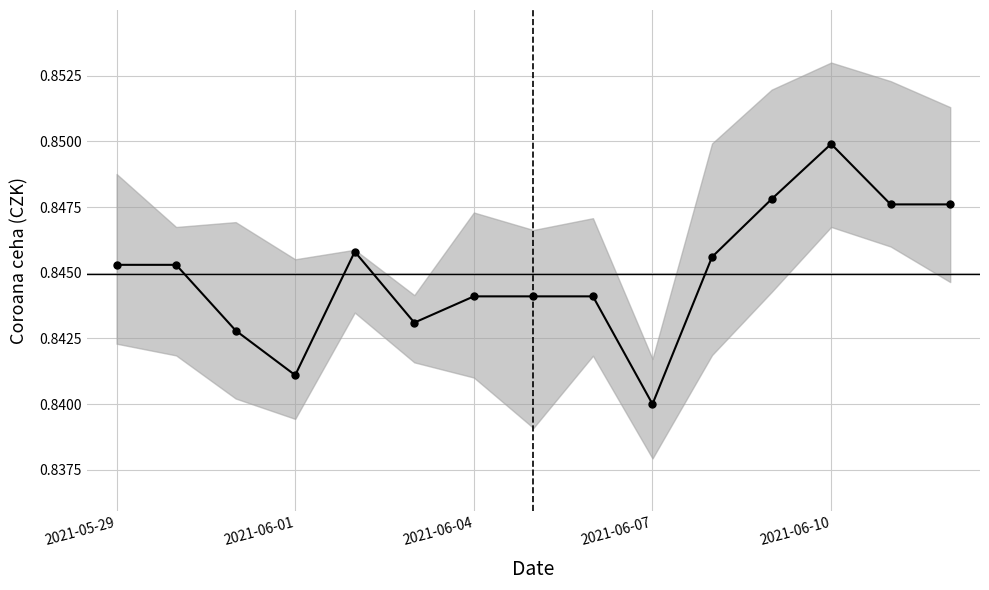

How many values are between 0 and 1?

15